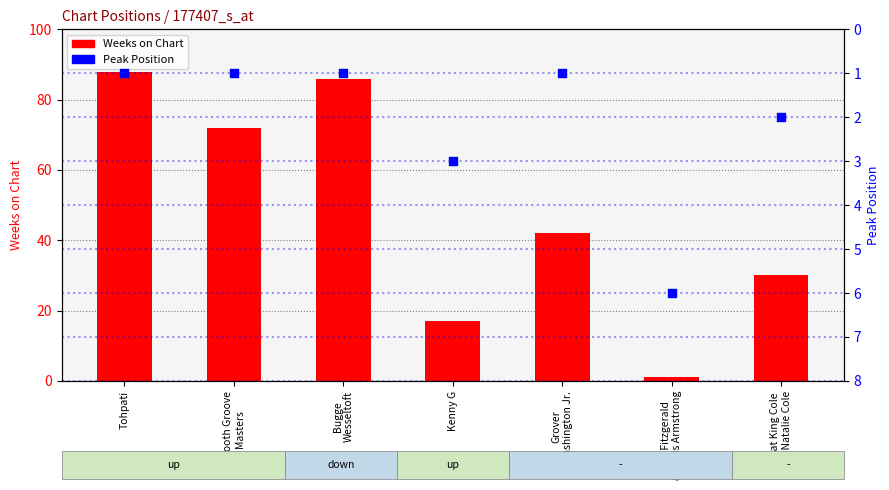

What are all the series names shown in the legend?

Weeks on Chart, Peak Position